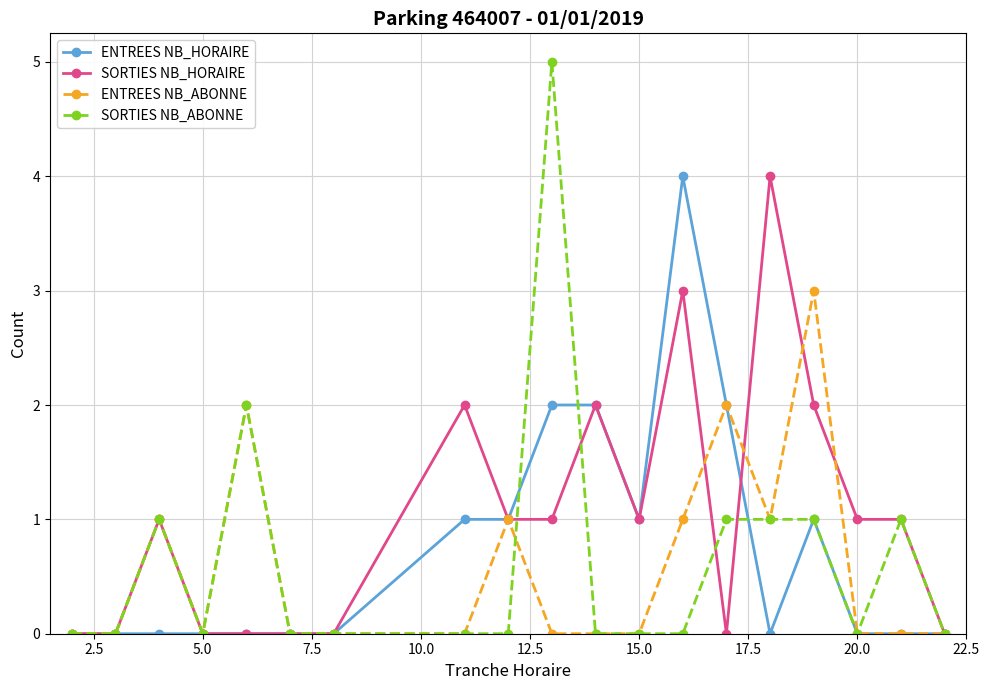

What is the highest value of the SORTIES NB_ABONNE series?

5